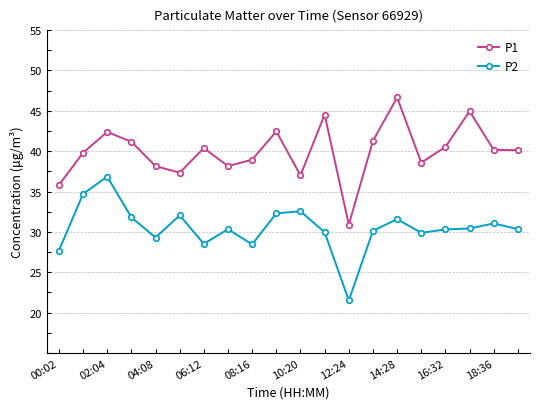

Which series has the largest total across all categories?

P1